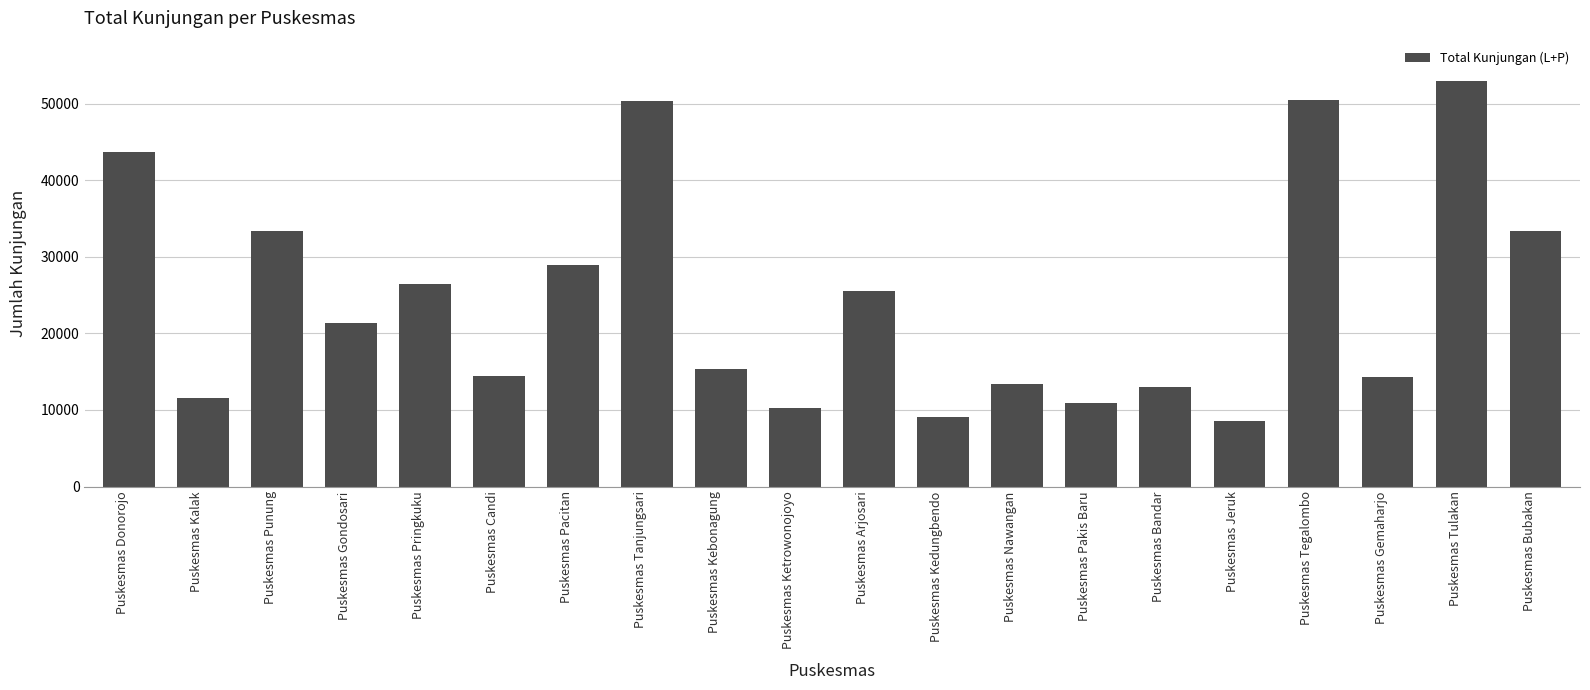

What is the ratio of the value at Puskesmas Gemaharjo to the value at Puskesmas Tanjungsari?

0.3